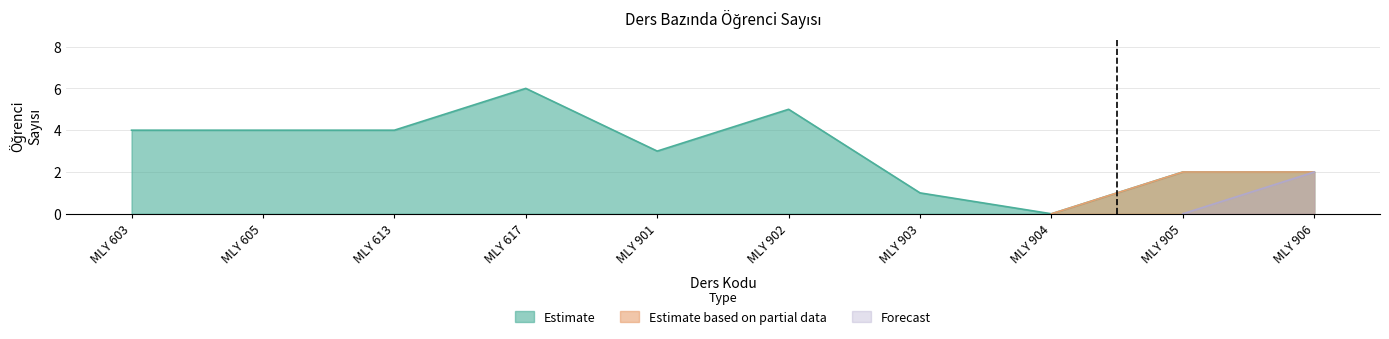

Reading left to right, list all the values displayed in this chart.

MLY 603=4	MLY 605=4	MLY 613=4	MLY 617=6	MLY 901=3	MLY 902=5	MLY 903=1	MLY 904=0	MLY 905=2	MLY 906=2